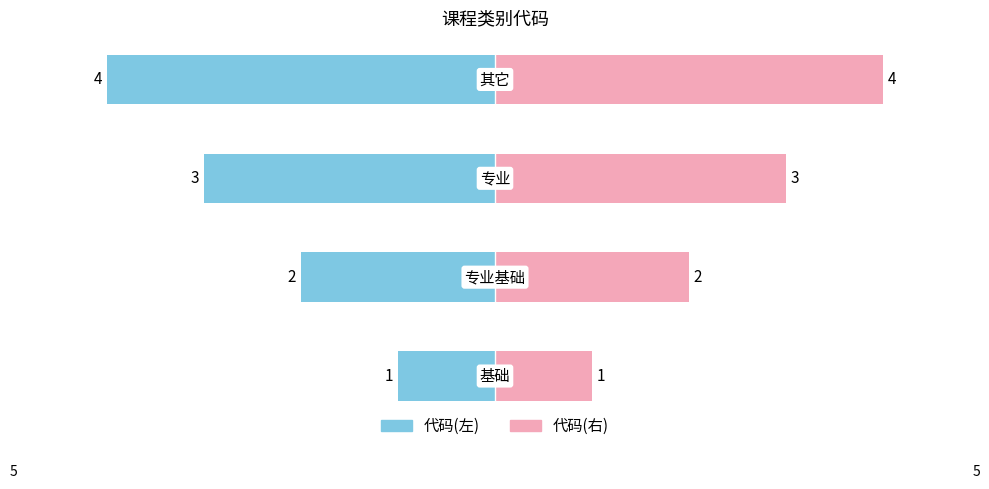

The value of 代码(左) at 2 is -4. True or false?

False